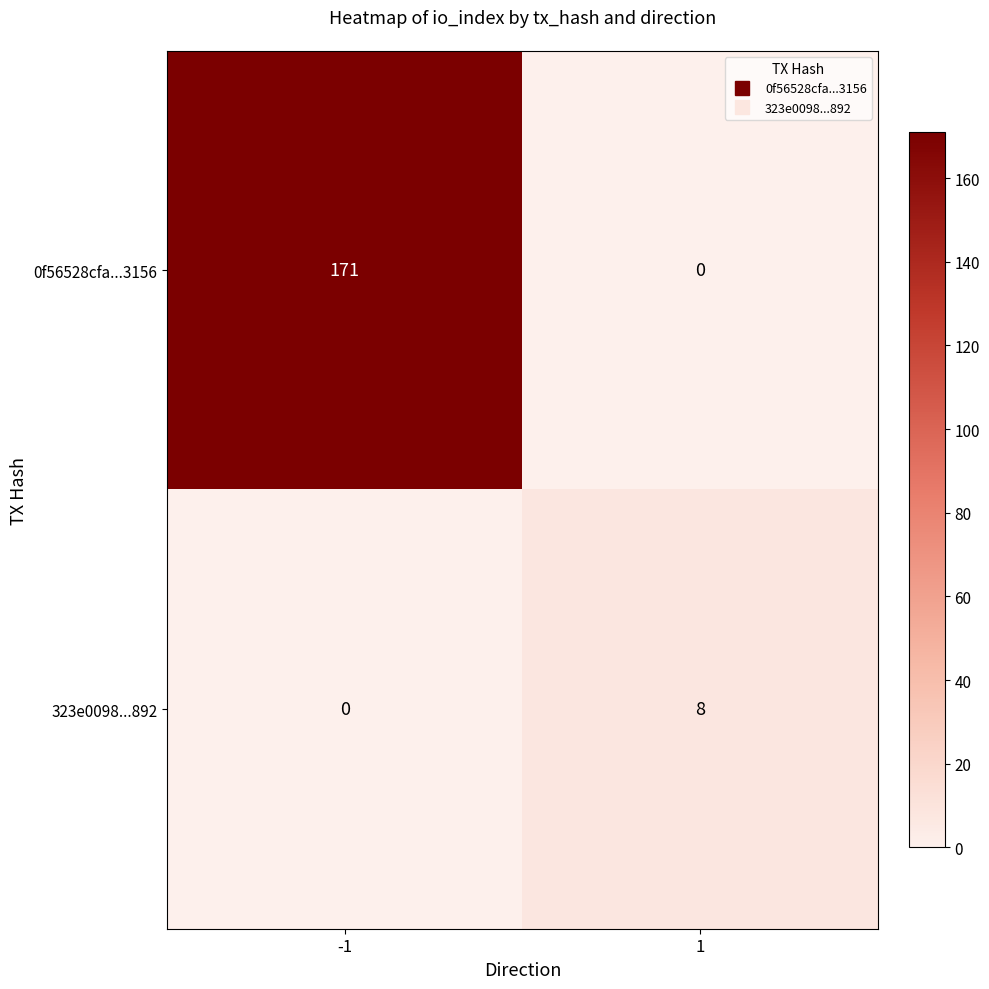

At 1, list the series in order from smallest to largest.

0f56528cfa...3156, 323e0098...892